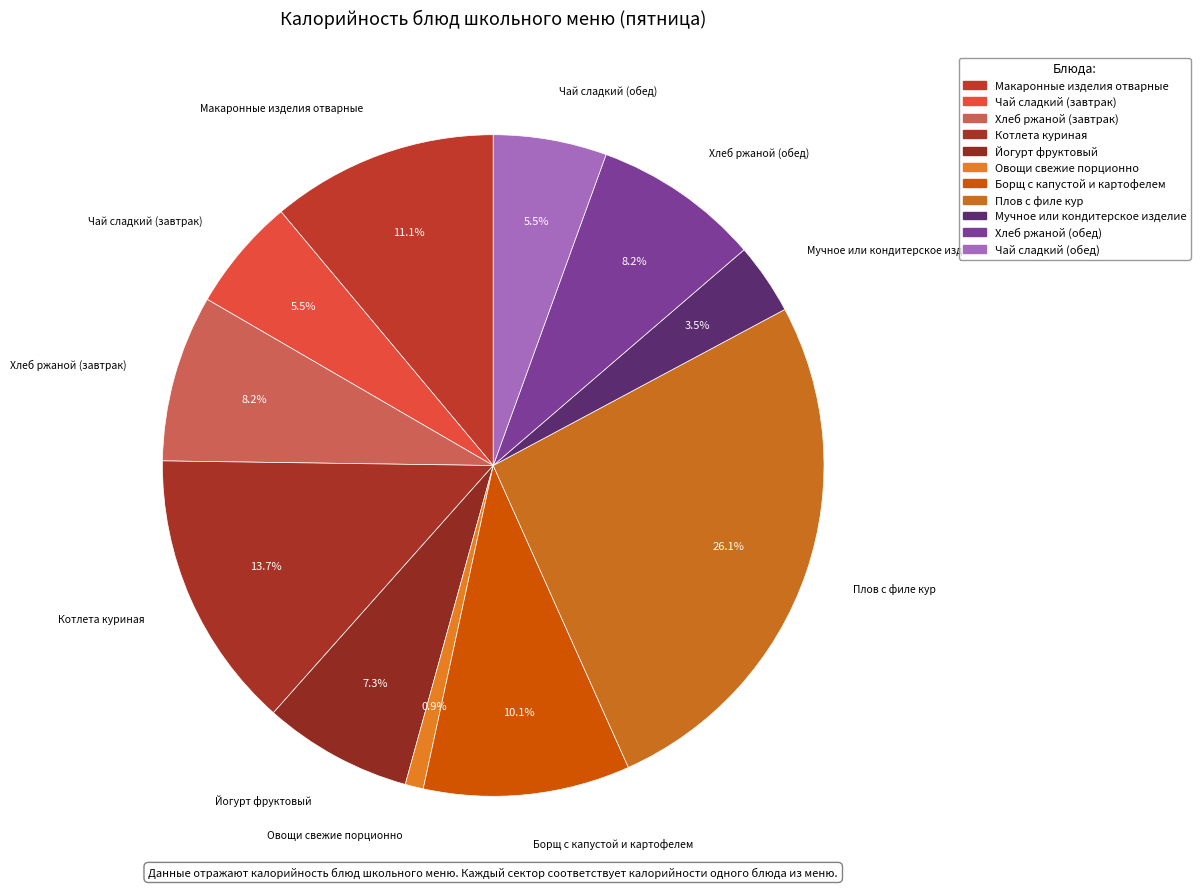

How many slices are in this pie chart?

11